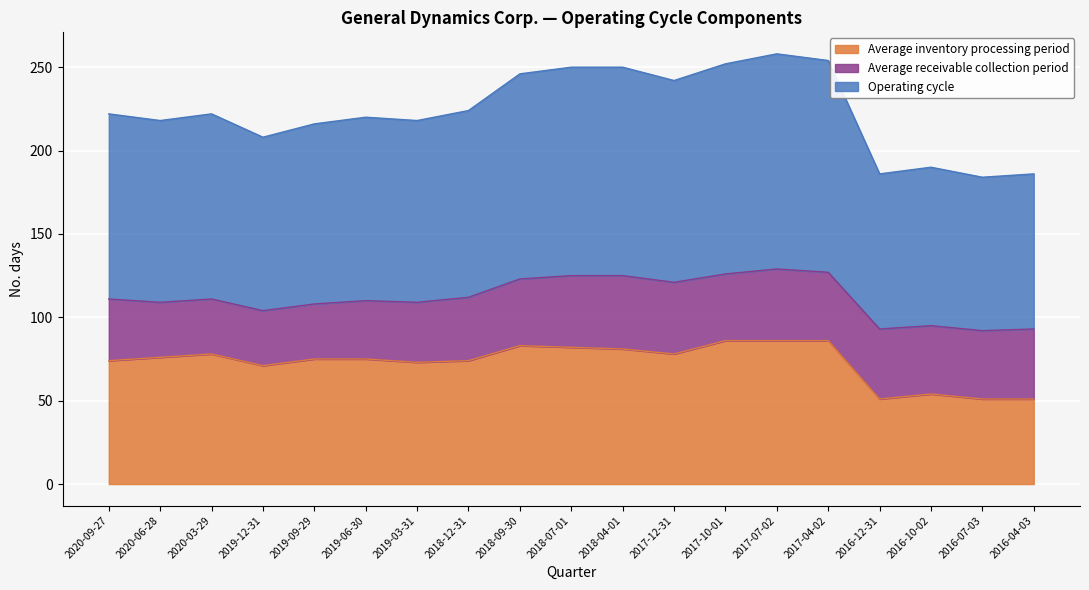

Which series has the largest total across all categories?

Operating cycle